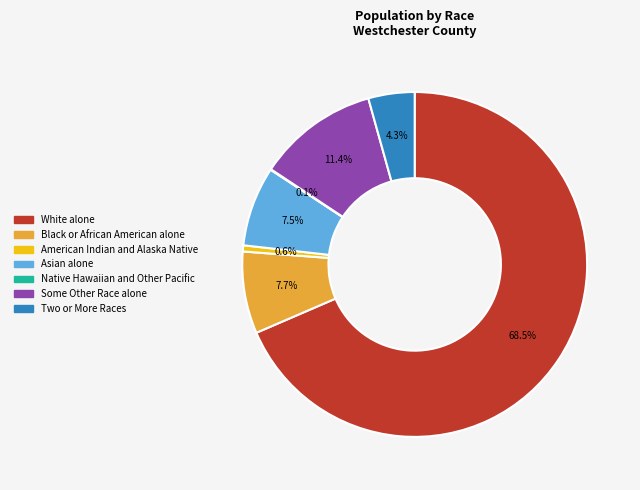

Which slice is the largest?

White alone